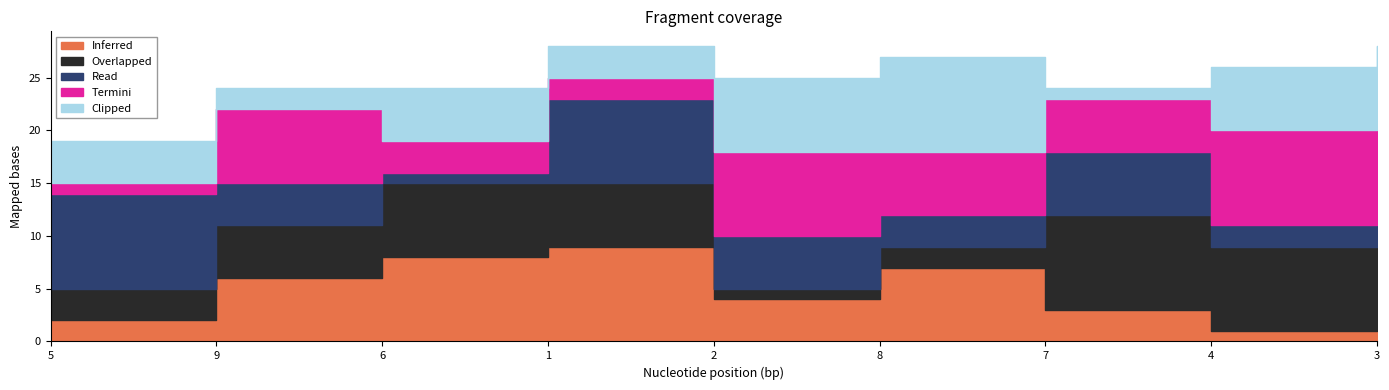

Which series has the largest range (max minus min)?

Inferred